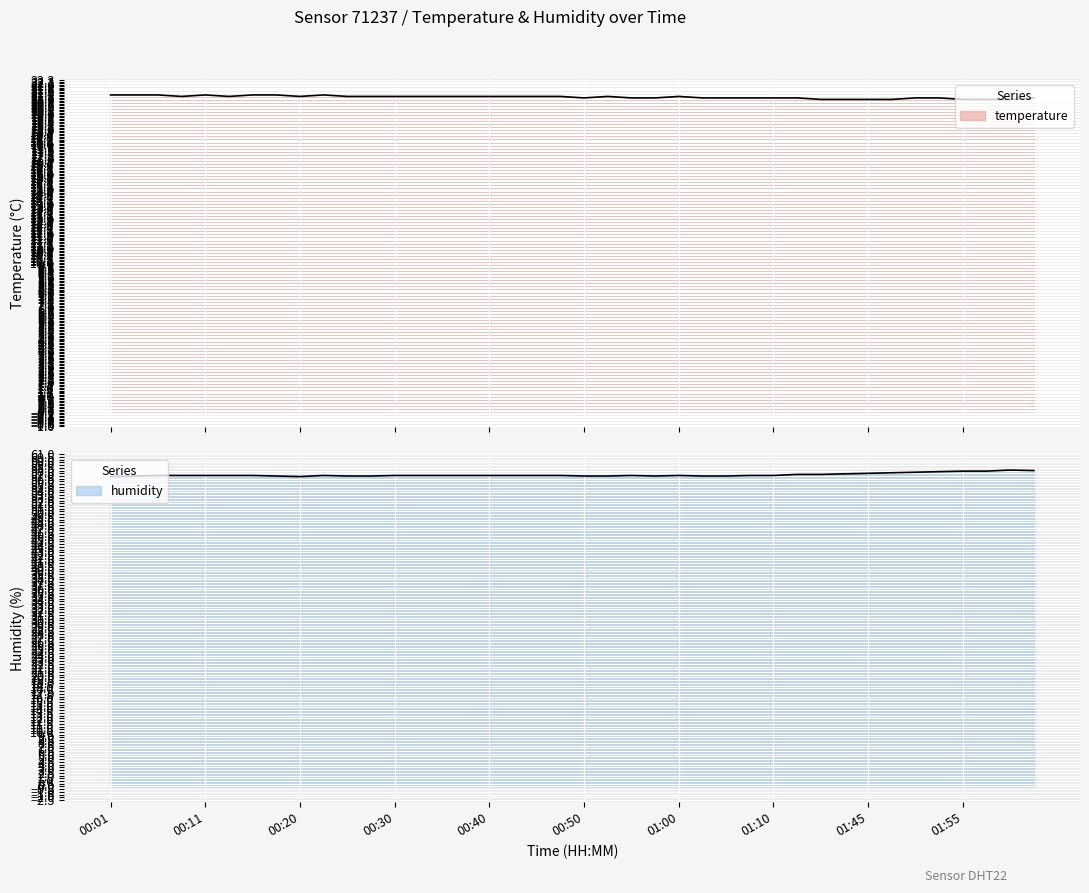

What is the difference between the maximum and minimum values in the temperature series?

0.3